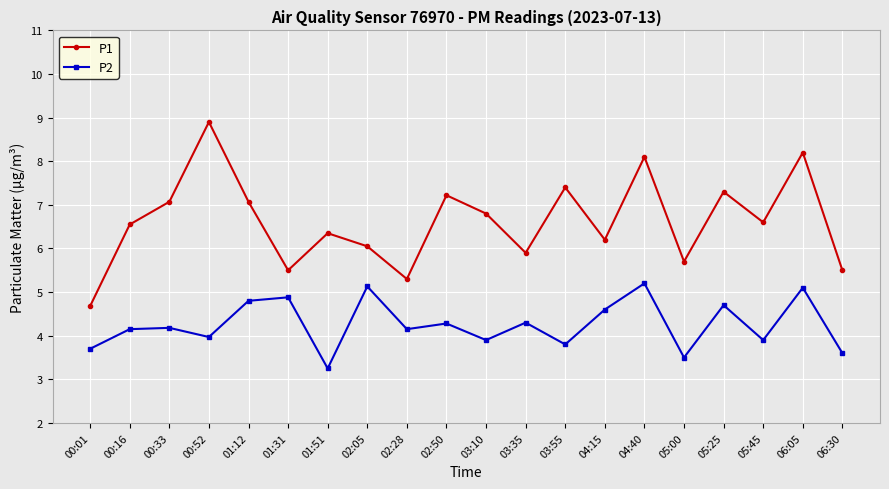

True or false: P1 has more than 2 interior local peaks.

True